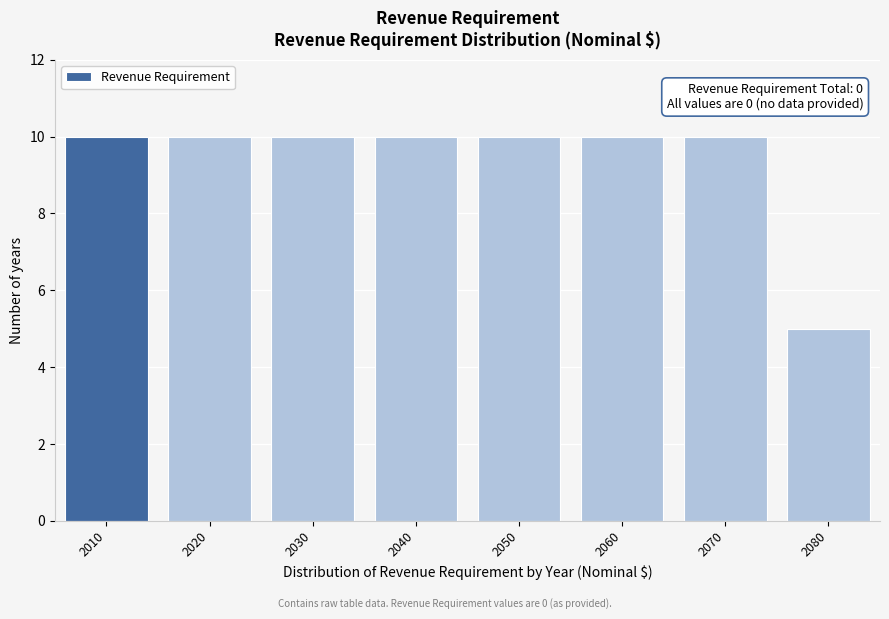

Reading left to right, transcribe all the data shown in this chart.

10	10	10	10	10	10	10	5